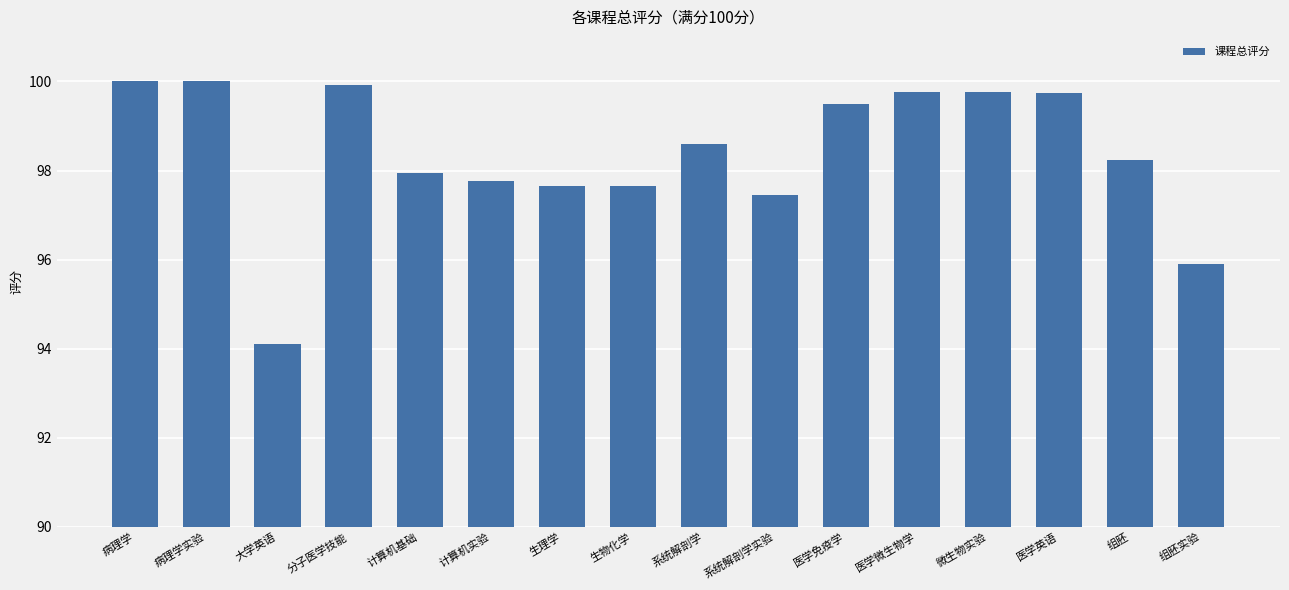

What is the approximate value at 病理学?

100.0